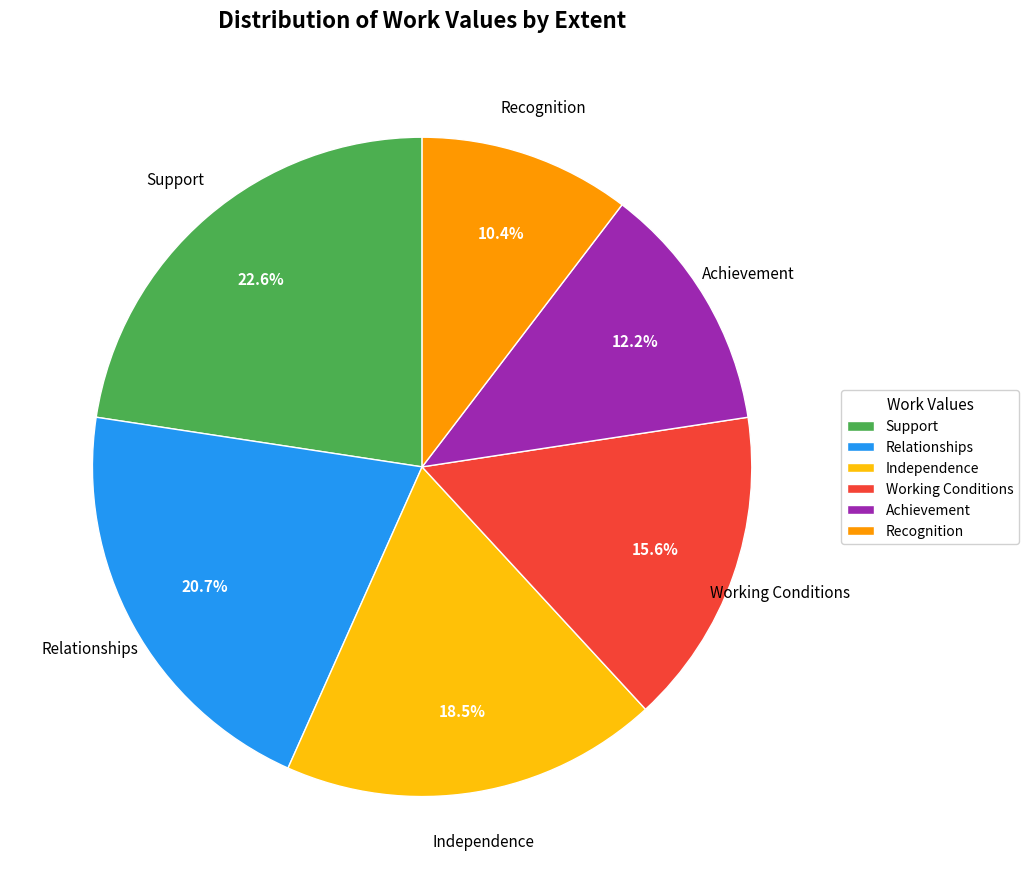

Between Relationships and Working Conditions, which is larger?

Relationships